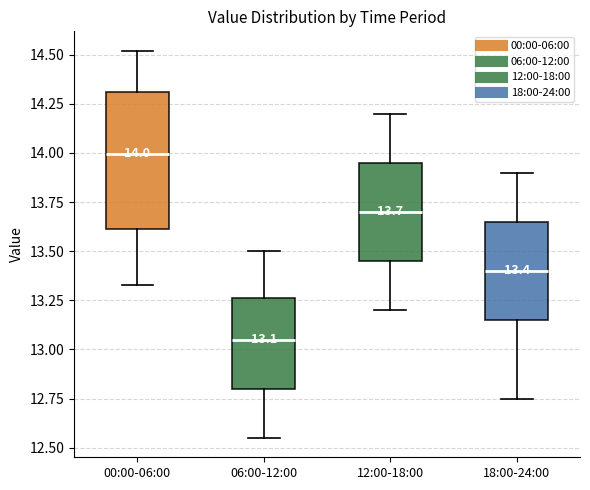

Which box's median line is the lowest?

06:00-12:00